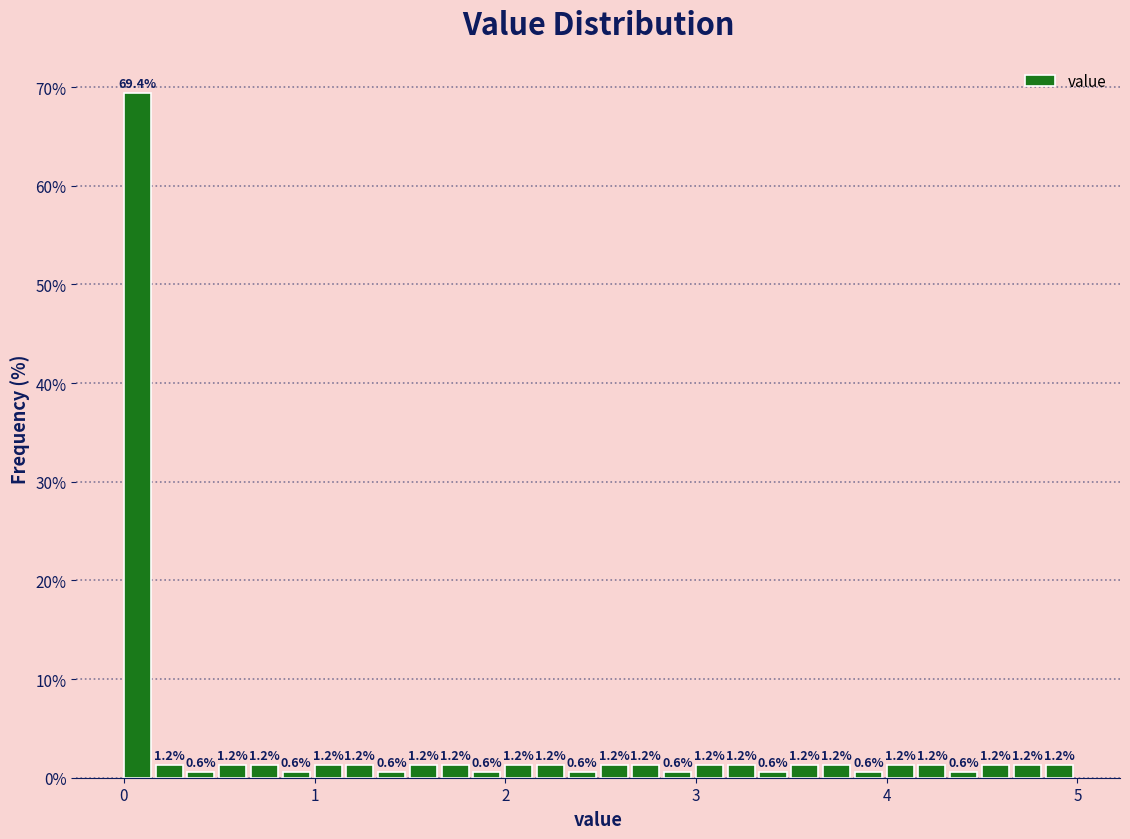

Read against the x-axis, roughly where is the centre of the tallest bar?

0.1